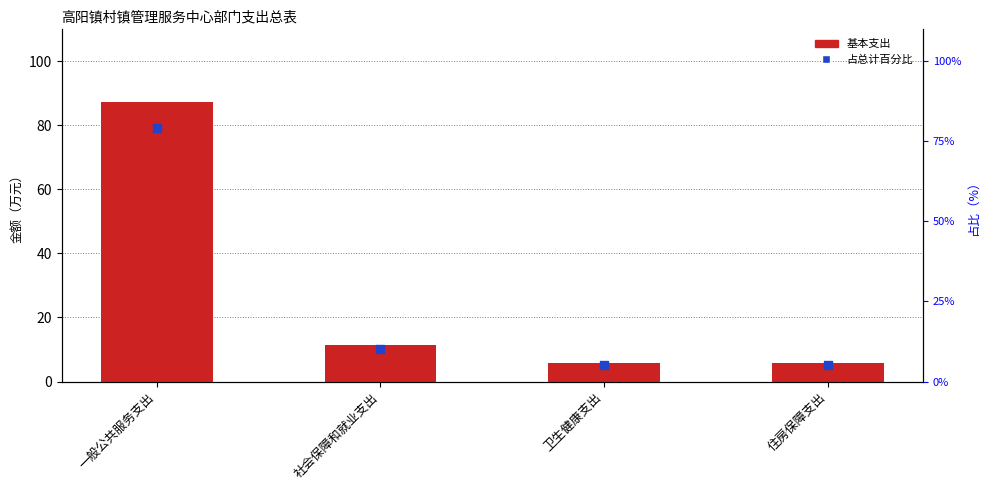

What is the total value across all series at 社会保障和就业支出?

21.7